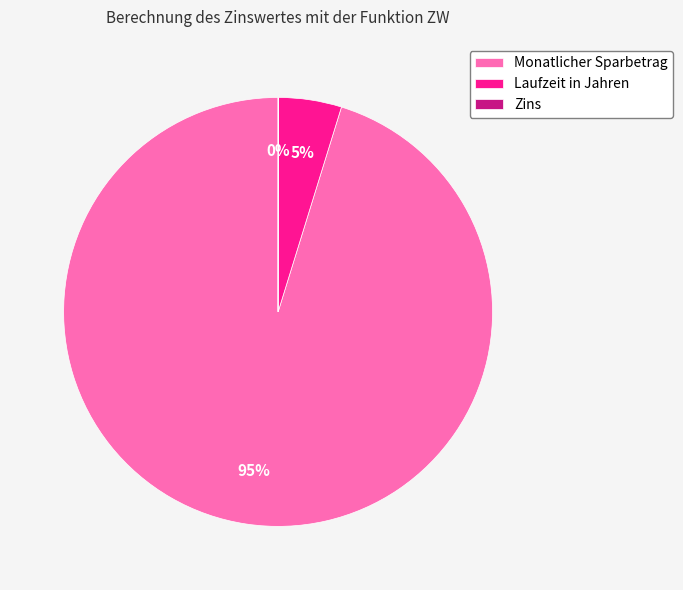

To the nearest percent, what portion does Laufzeit in Jahren represent?

5%